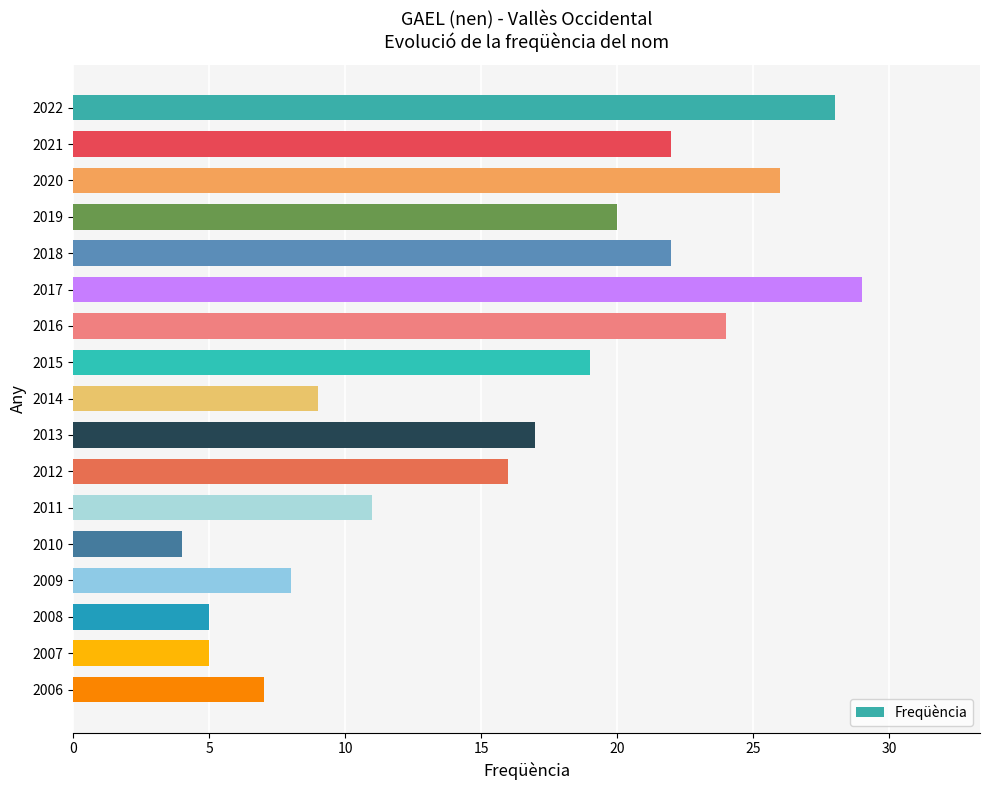

Which category has the lowest value across all series?

2010